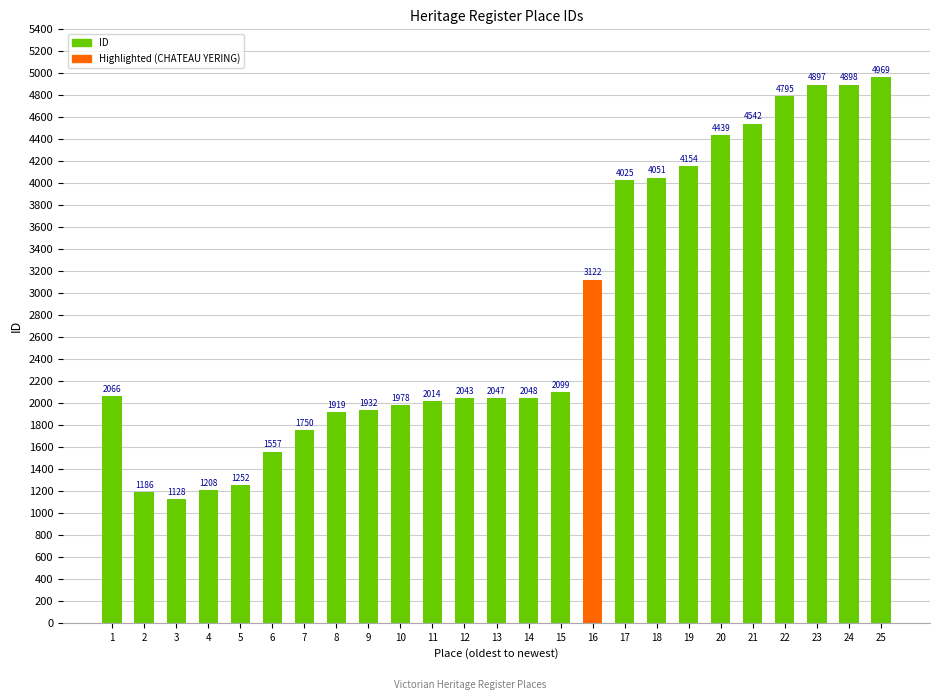

Are the bars grouped side by side (vs. stacked)?

No